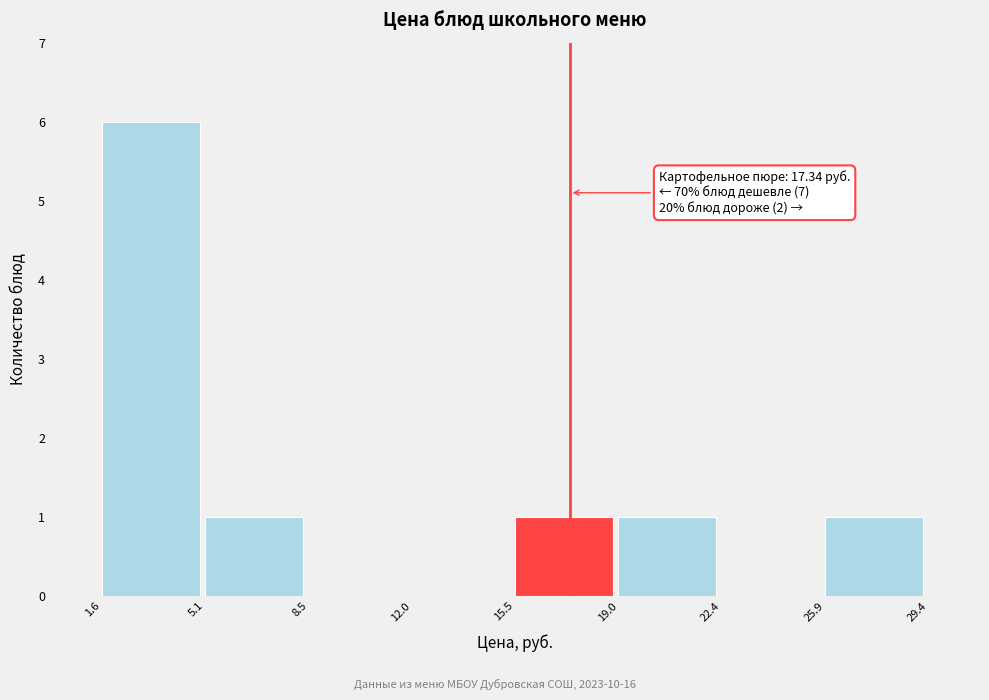

Which range on the x-axis has the tallest bar?

1.6 to 5.1